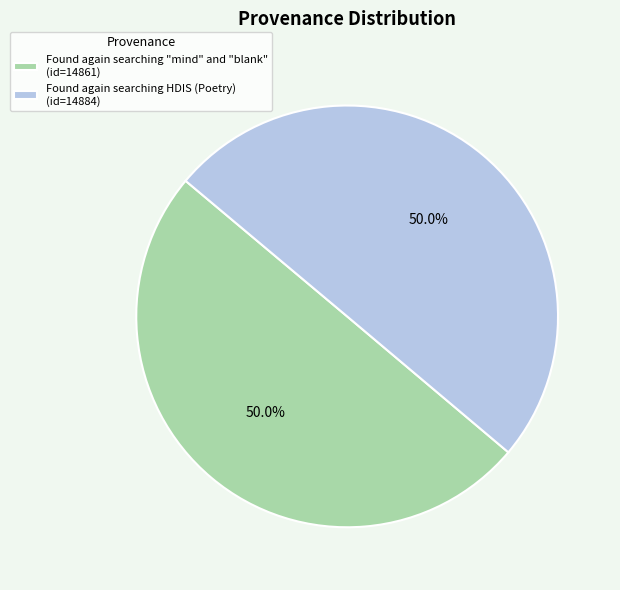

Is it true that Found again searching HDIS (Poetry) is 56% of the pie?

False